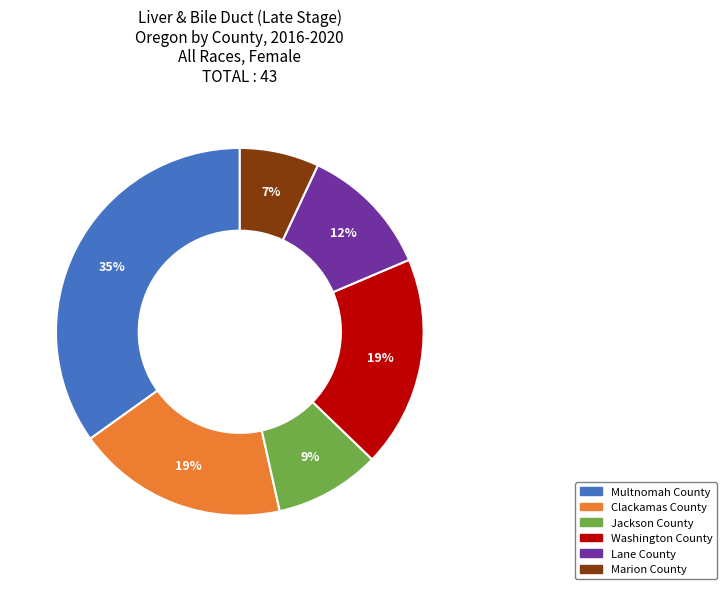

How many segments does this pie chart have?

6